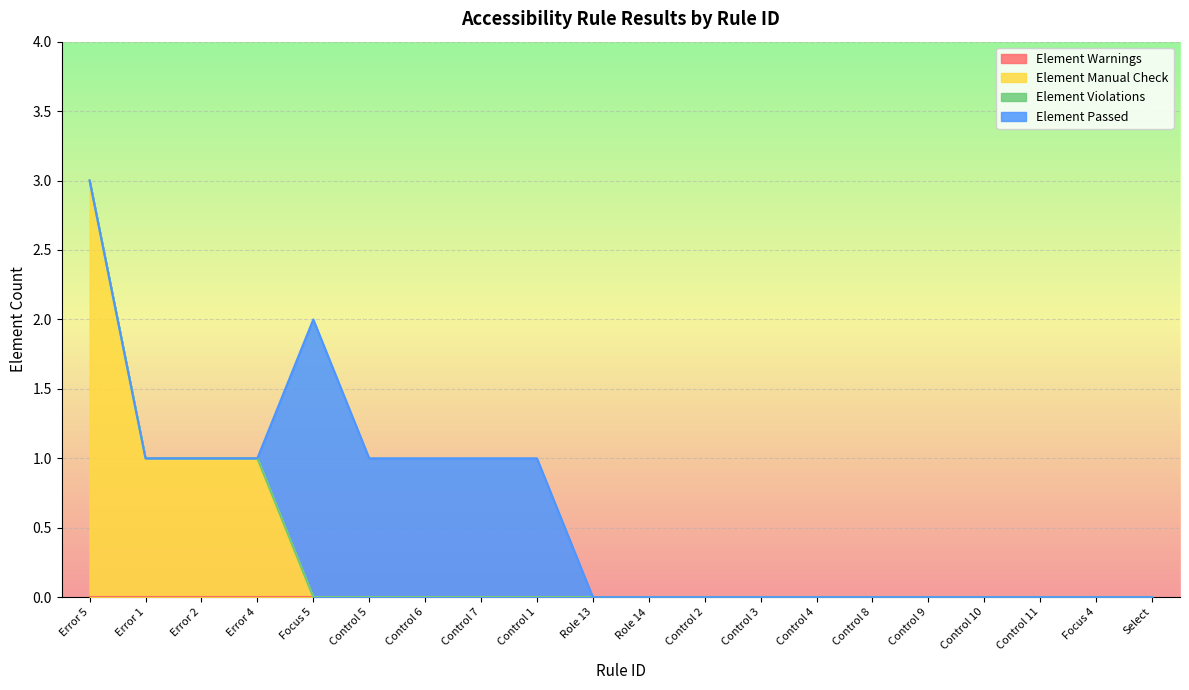

List the labels in order of Element Warnings value, smallest first.

Error 5, Error 1, Error 2, Error 4, Focus 5, Control 5, Control 6, Control 7, Control 1, Role 13, Role 14, Control 2, Control 3, Control 4, Control 8, Control 9, Control 10, Control 11, Focus 4, Select